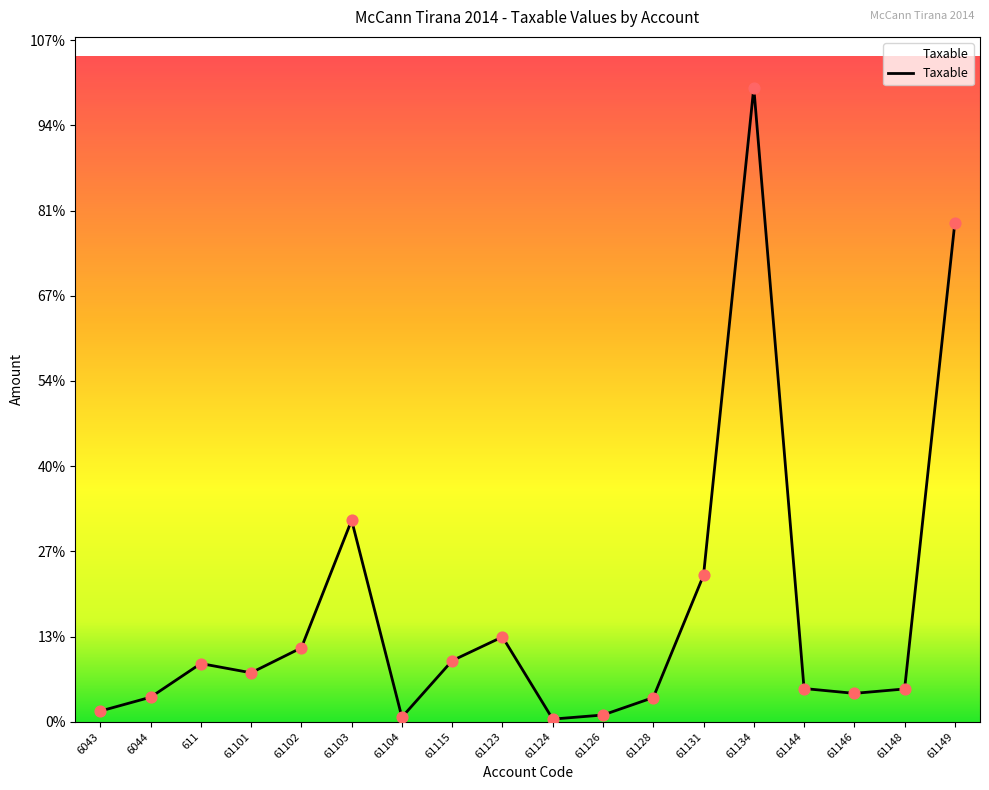

What is the change in value from 61102 to 61115?

-301398.3